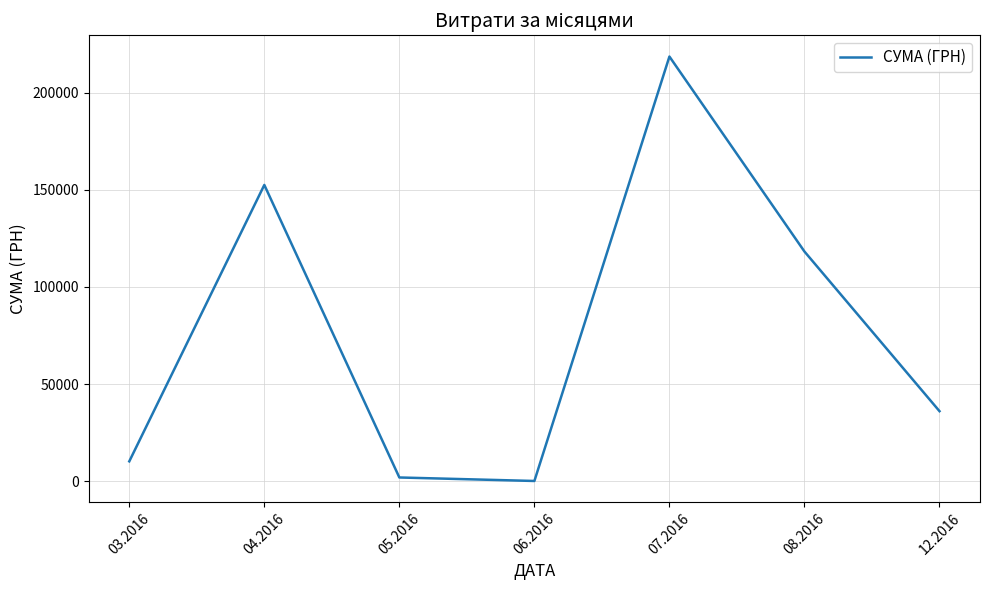

How many interior local peaks (higher than both neighbors) does the data have?

2